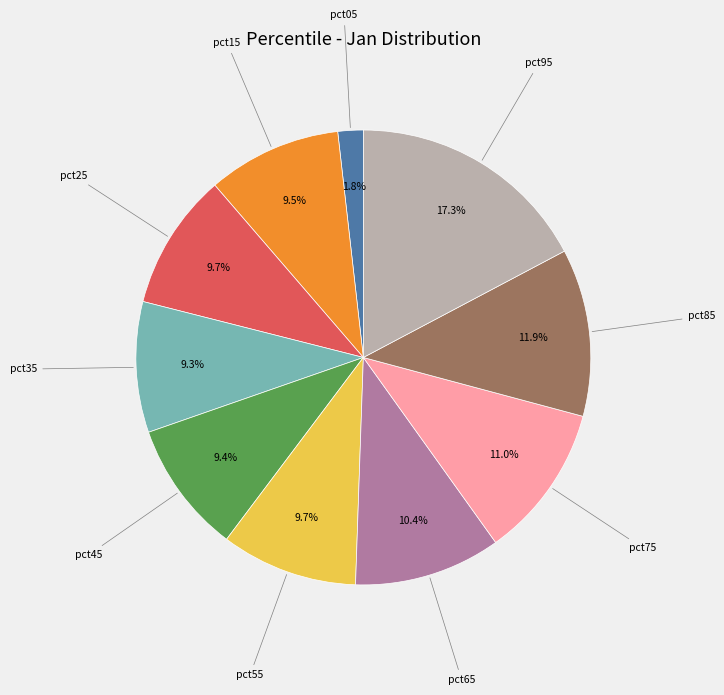

True or false: pct55 accounts for 1% of the total.

False